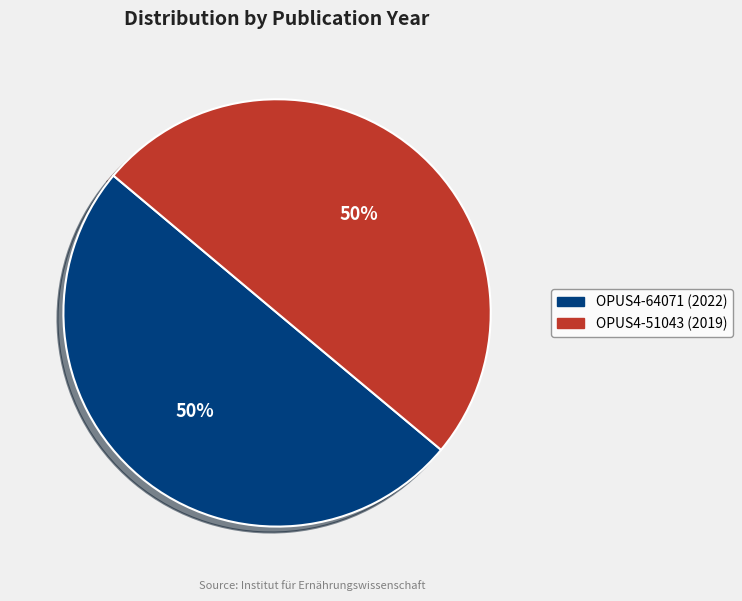

What percentage is the OPUS4-51043 (2019) slice, to the nearest percent?

50%